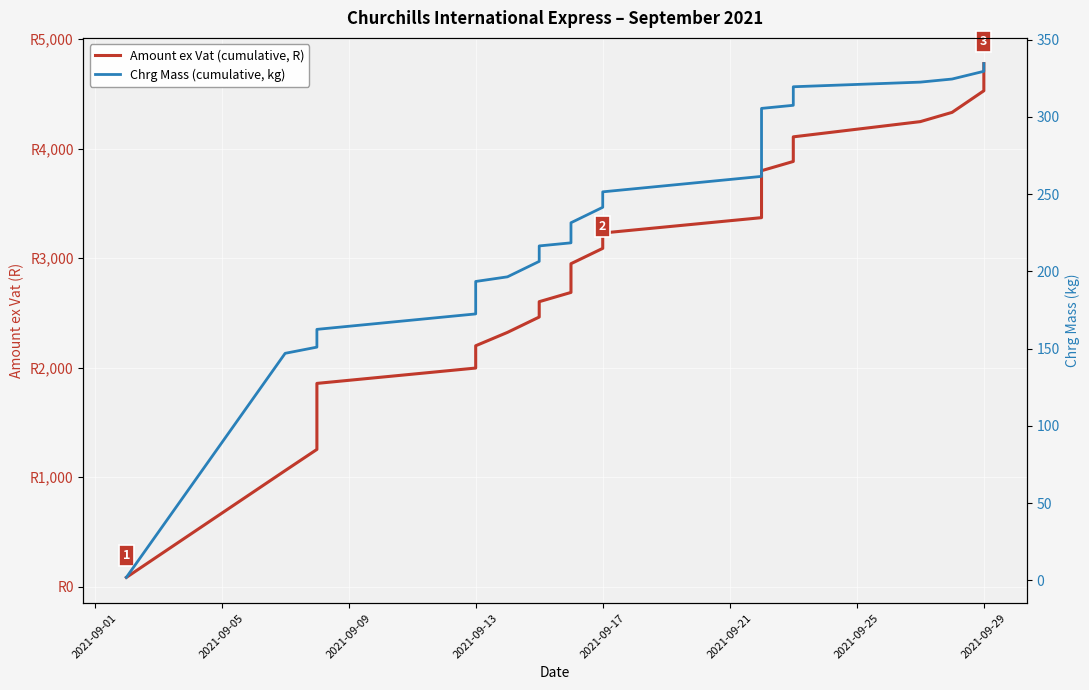

True or false: Amount ex Vat (cumulative, R) and Chrg Mass (cumulative, kg) cross at least once.

False